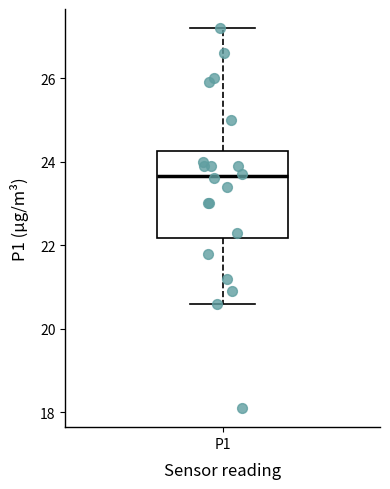

Transcribe this box plot: give where the median line is, the range the box spans, and where the two whiskers end, as read against the y-axis. The values are not printed on the chart, so give them approximately, as read against the axis.

median 23.6, box 22.2 to 24.2, whiskers 20.6 to 27.2